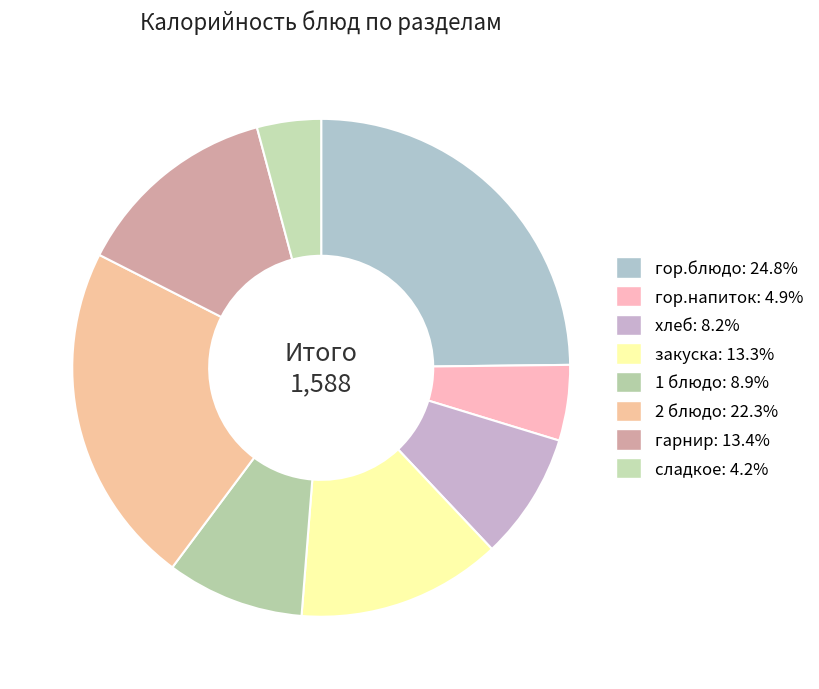

Is it true that 2 блюдо is 32% of the pie?

False